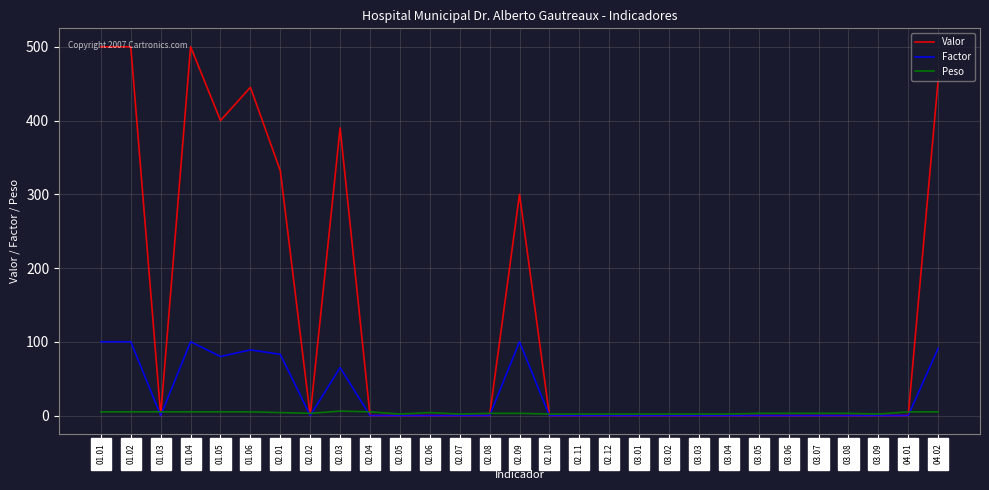

The value of Factor at 01.04 is 47. True or false?

False